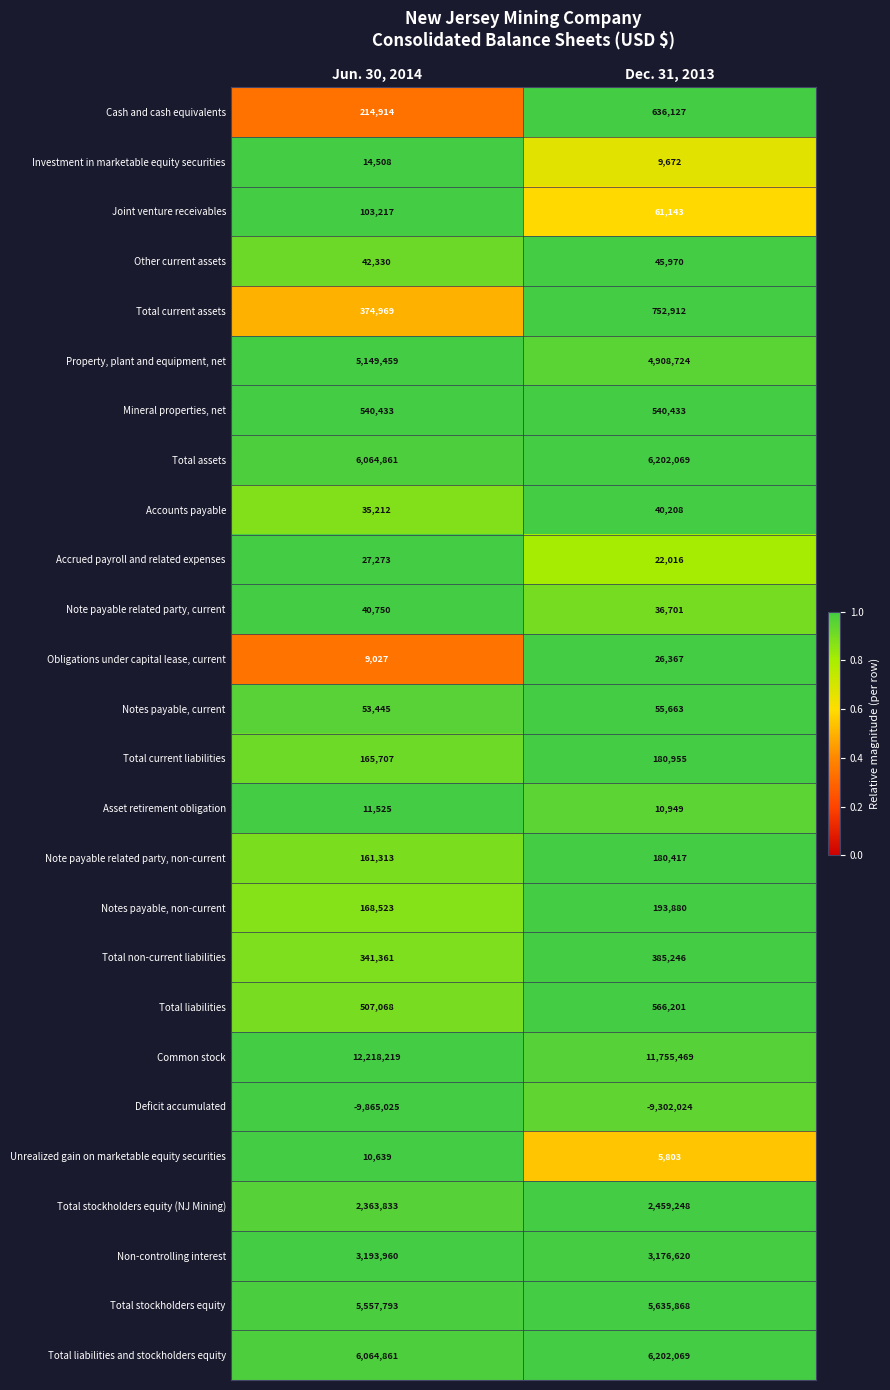

How many series are shown in this chart?

26